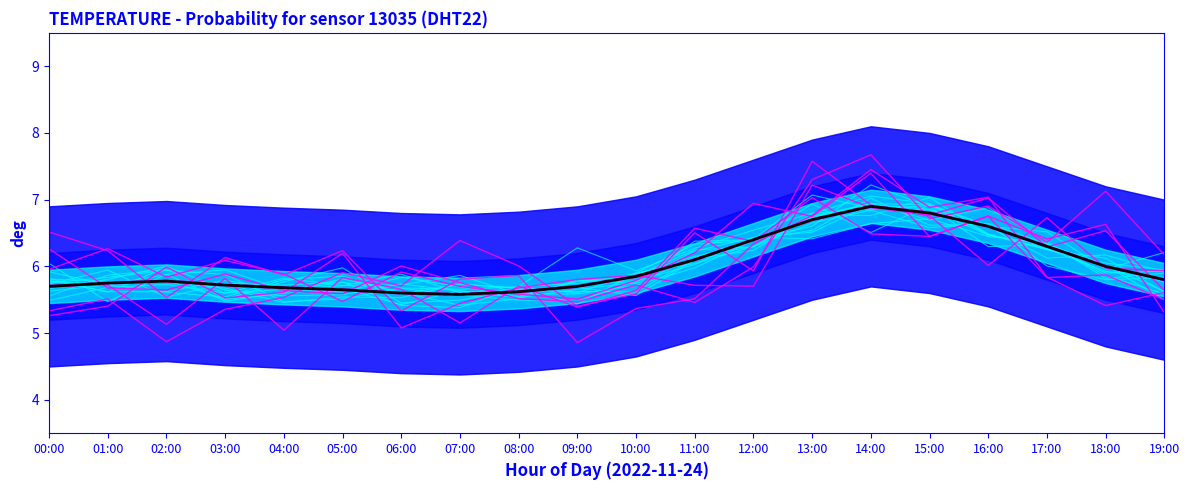

What is the sum of all values?

120.2